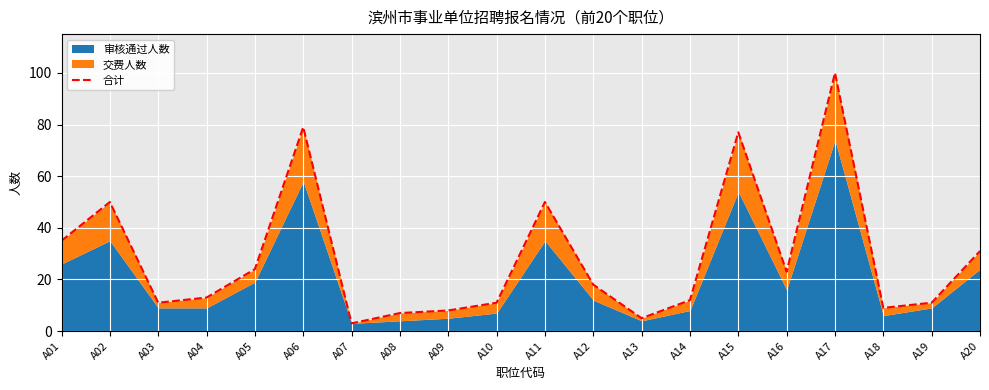

Where is the first local maximum?

A02